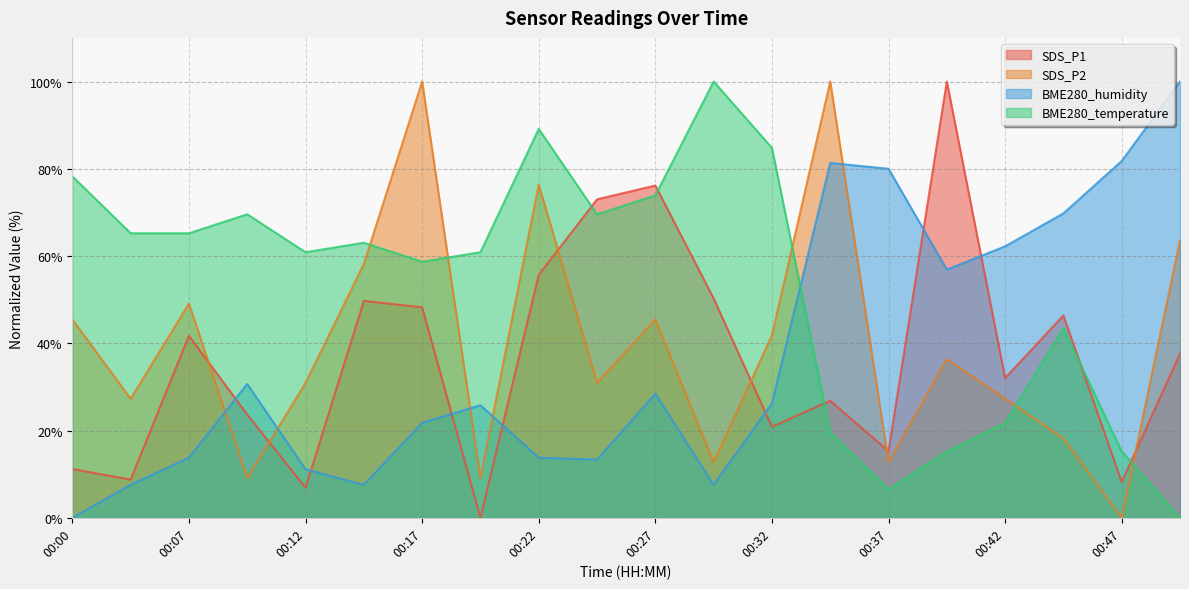

How many lines are shown in the chart?

4